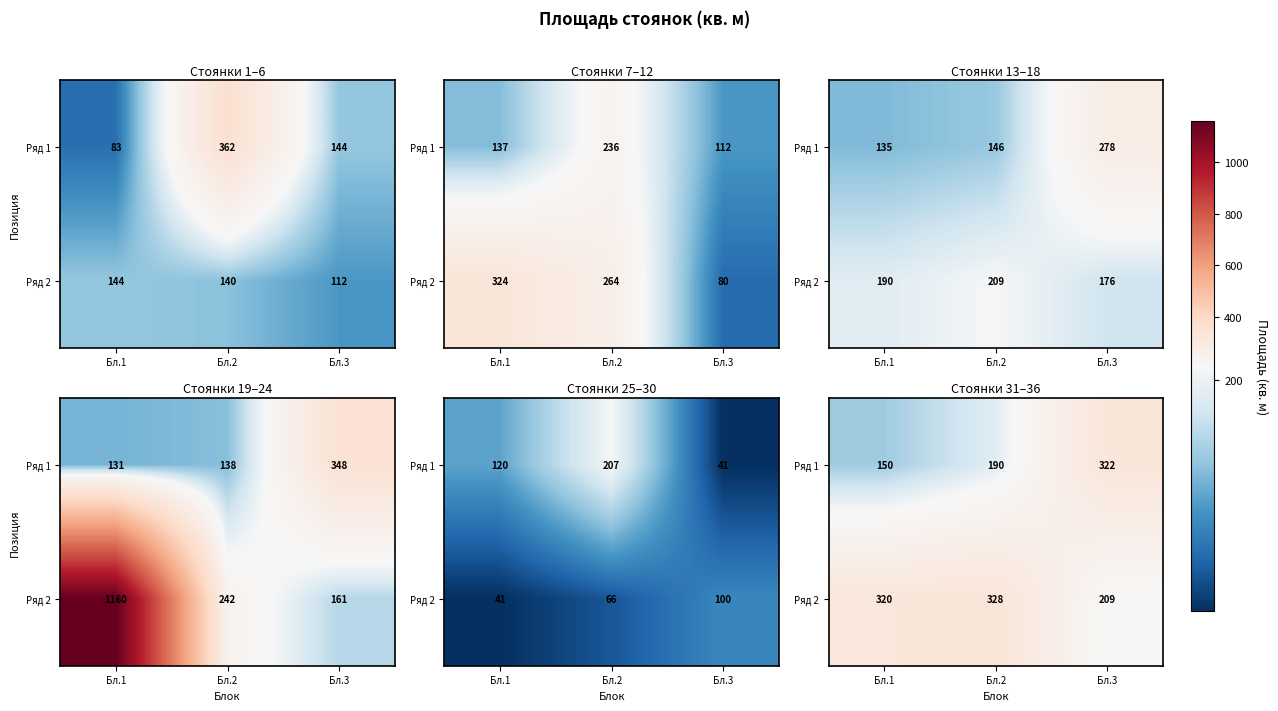

What is the difference between the maximum and minimum values in the Ряд 1 series?

172